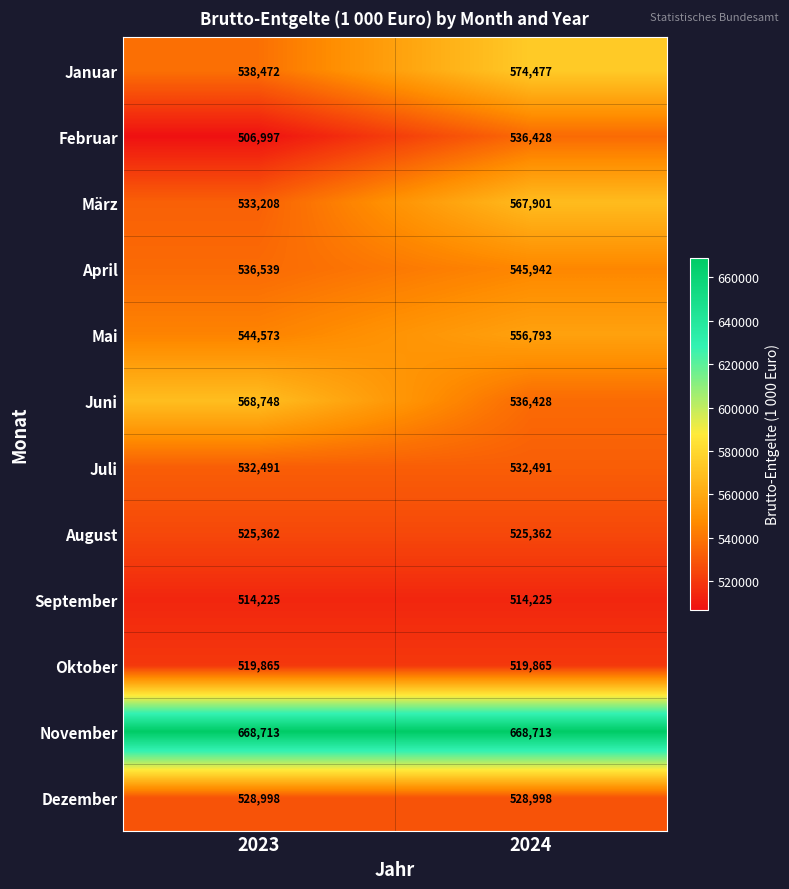

What is the lowest value of the Dezember series?

528998